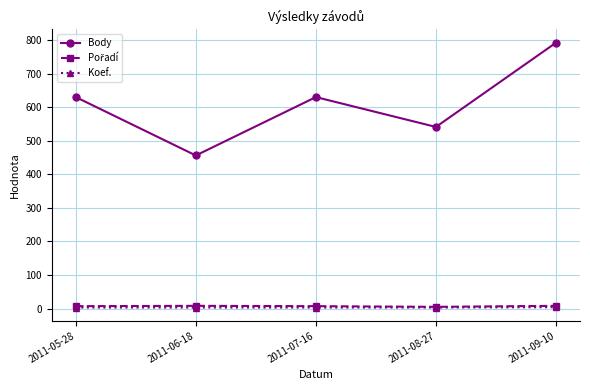

What is the total value across all series at 2011-05-28?

640